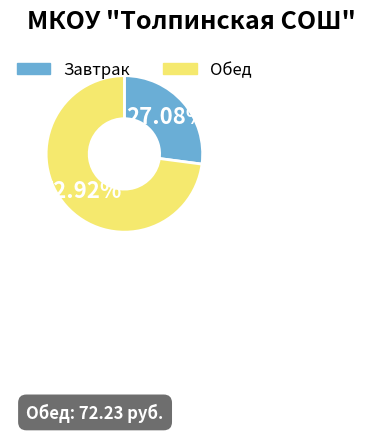

Which category has the biggest portion of the pie?

Обед